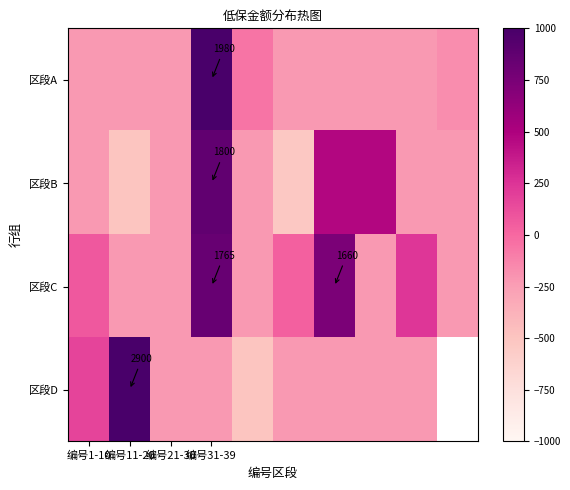

Which series has the largest range (max minus min)?

区段D